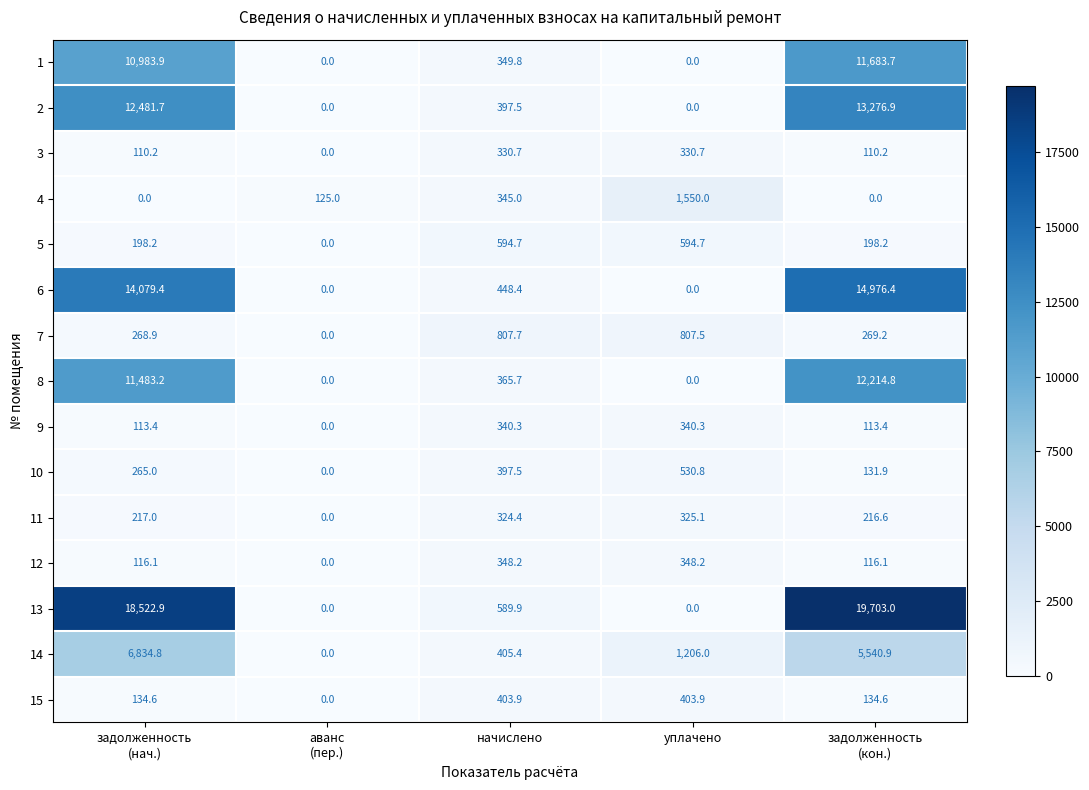

Which series has the largest total across all categories?

13